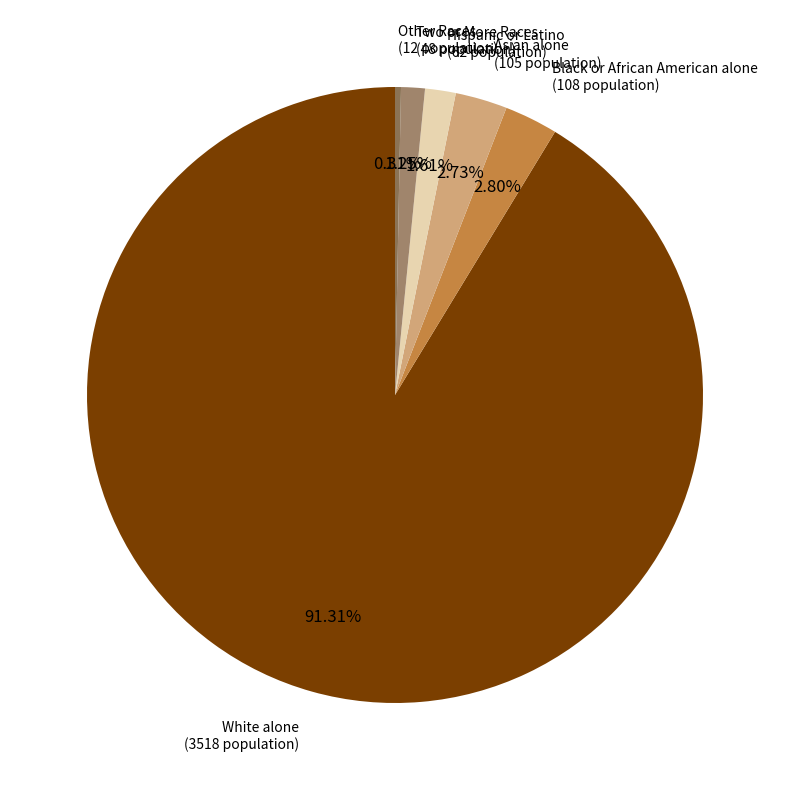

Is the sum of Other Races and Black or African American alone greater than half?

No